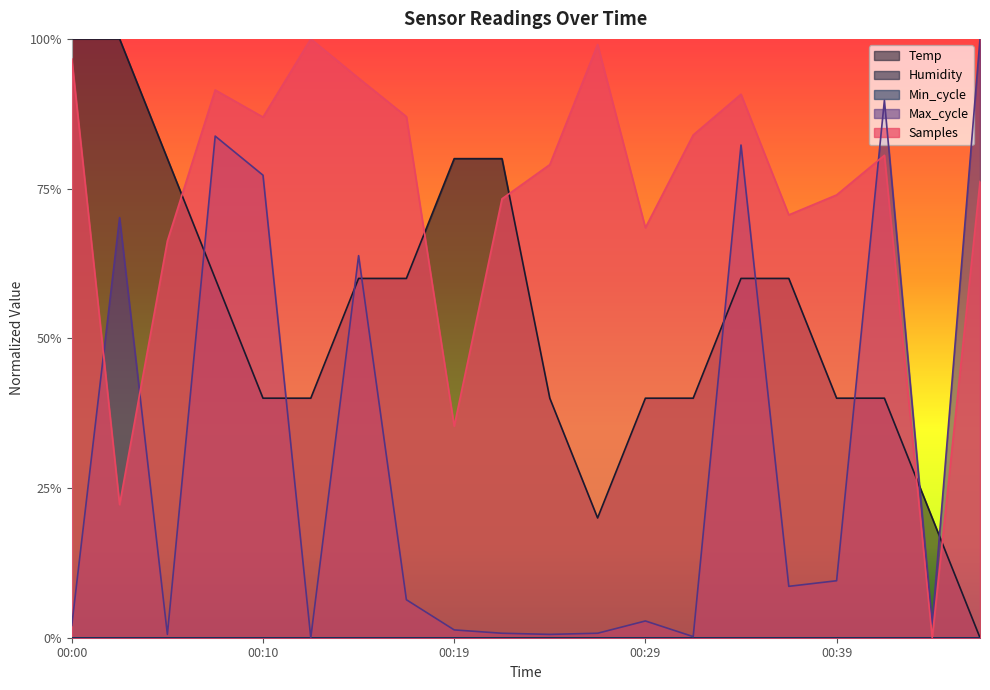

What is the average value of the Samples series?

0.7